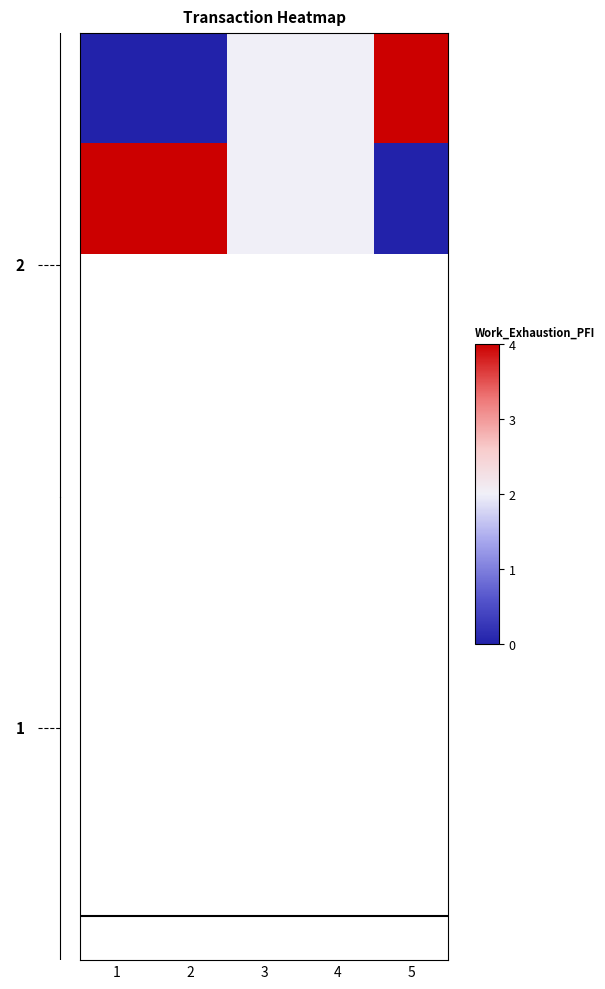

At how many categories does at least one series exceed 2?

3